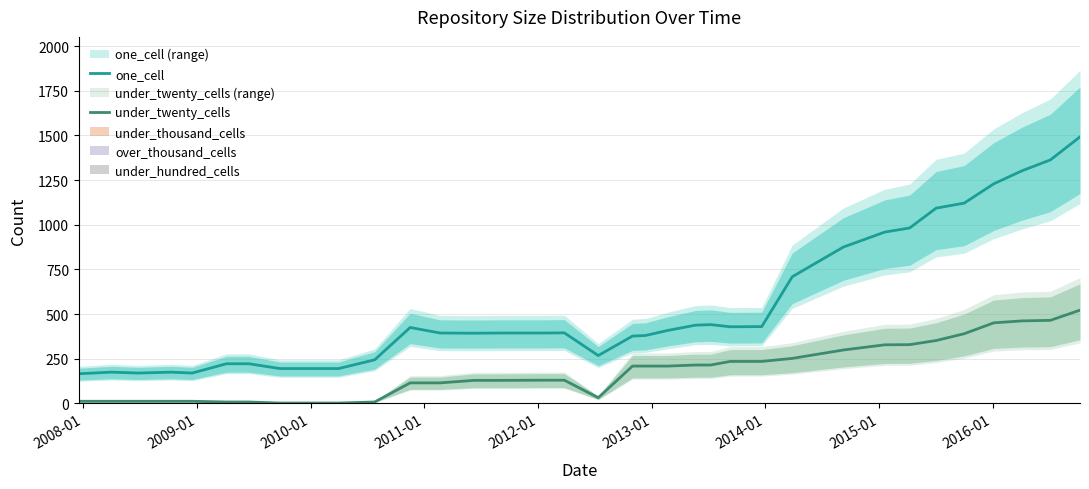

Does the chart contain stacked bars?

No